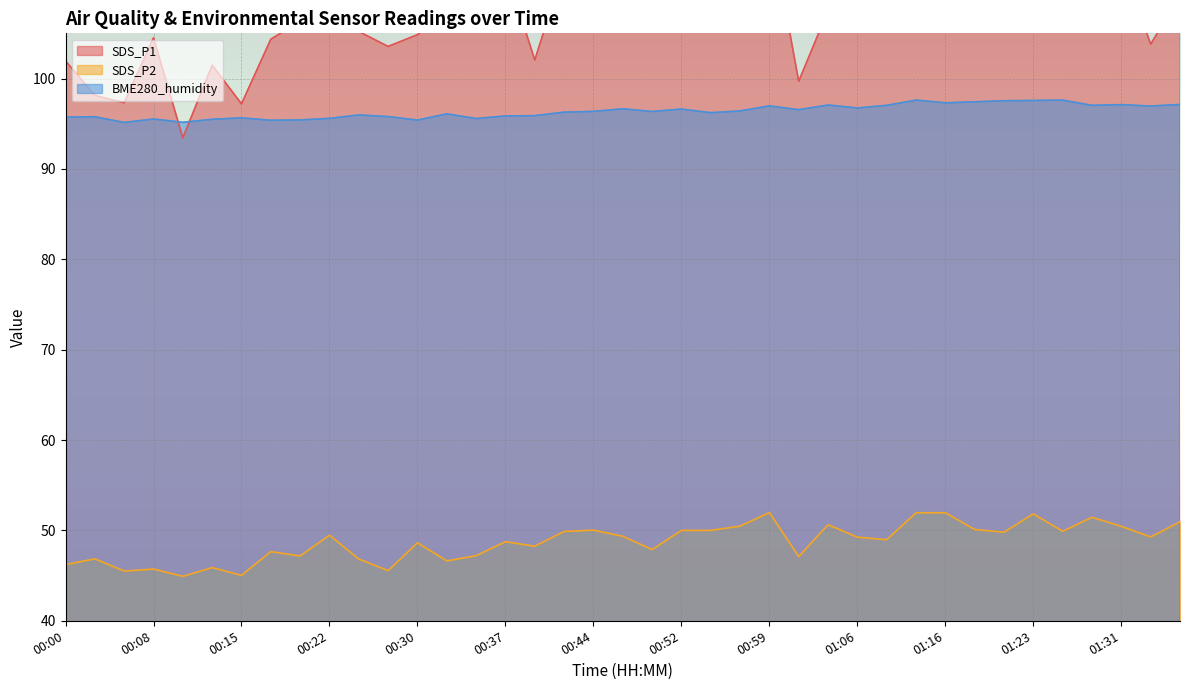

What is the difference between the highest and lowest values at 00:00?

55.7